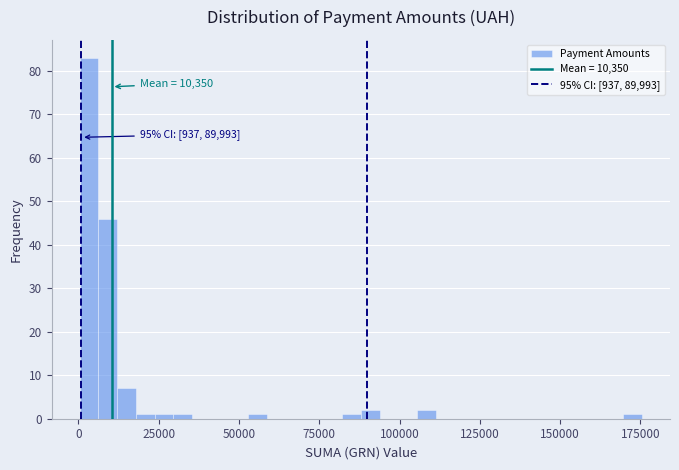

Read against the x-axis, roughly where is the centre of the tallest bar?

5000